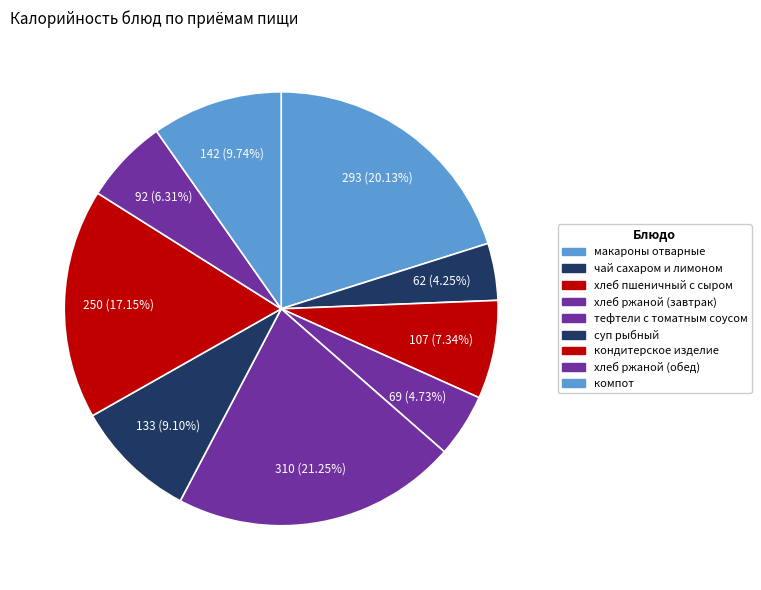

To the nearest percent, what is the combined percentage of хлеб ржаной (обед) and компот?

16%